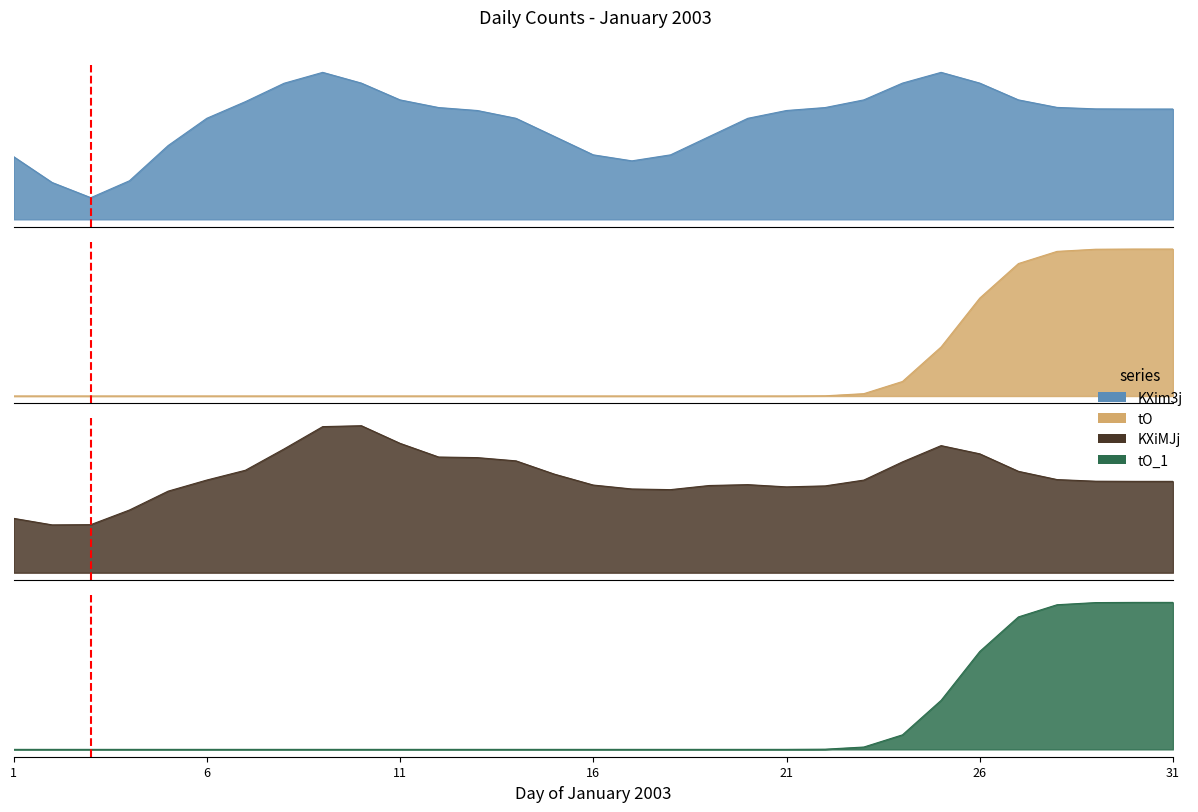

At which label does KXim3j reach its peak?

2003/1/9